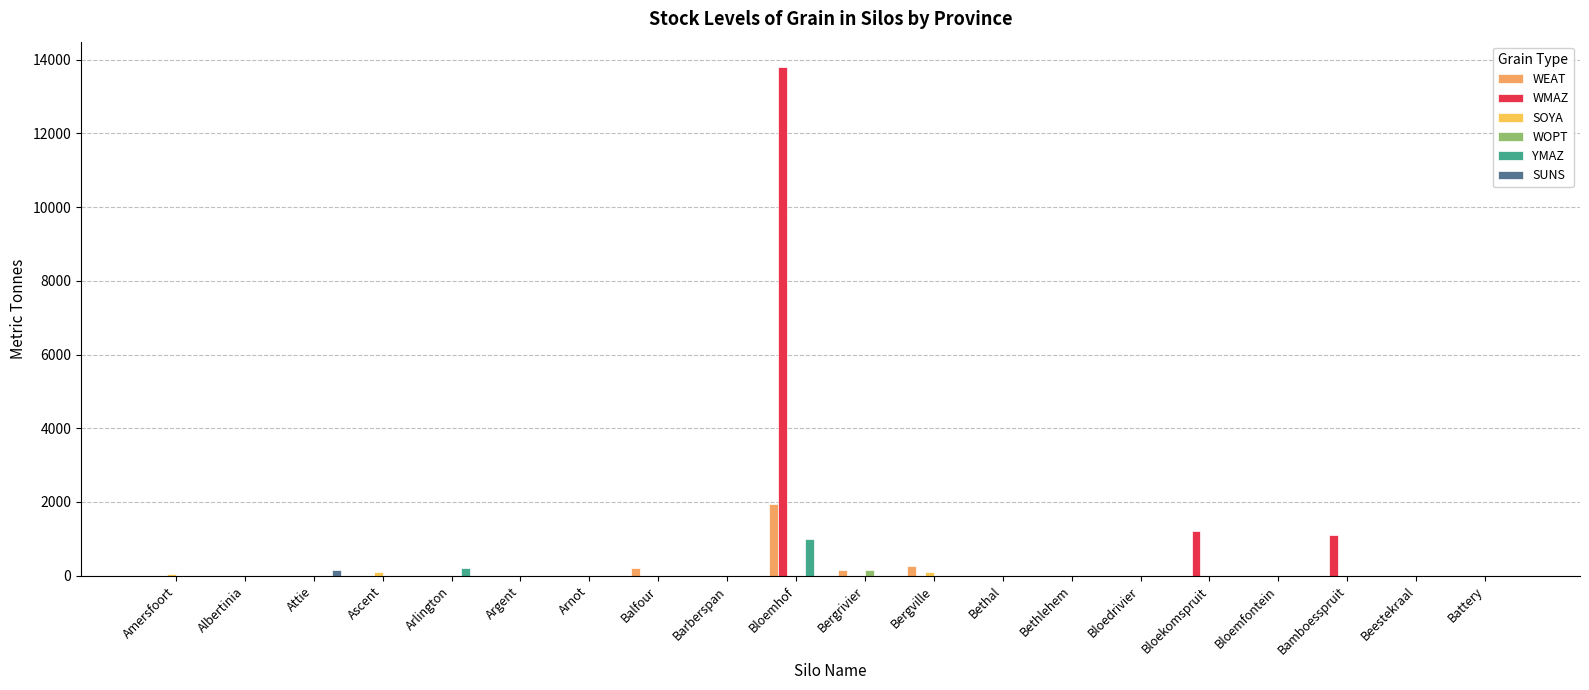

How many data points in WEAT are above 0?

4